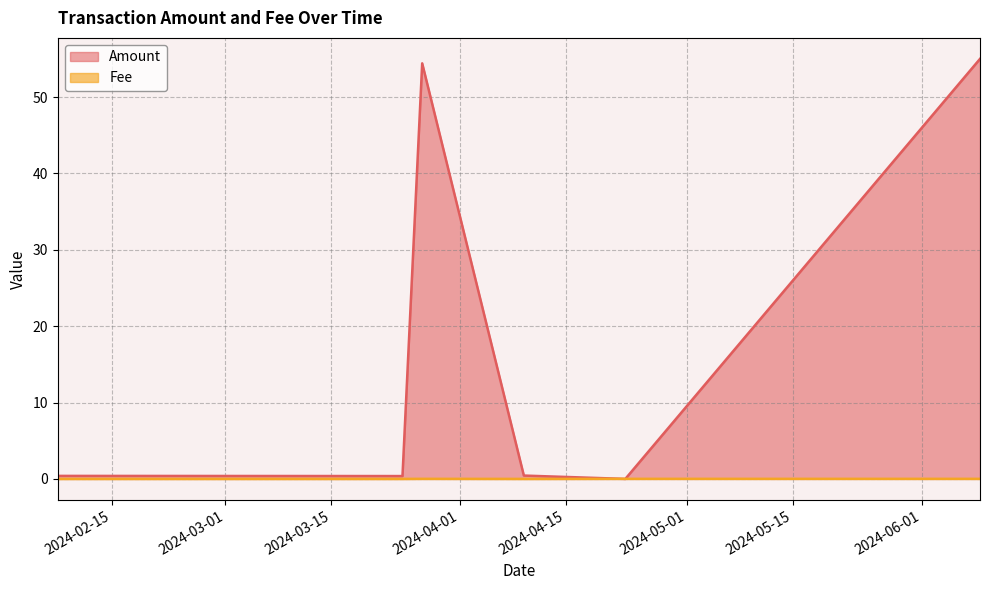

Where is the first local maximum for Fee?

2024-03-26 23:42:00